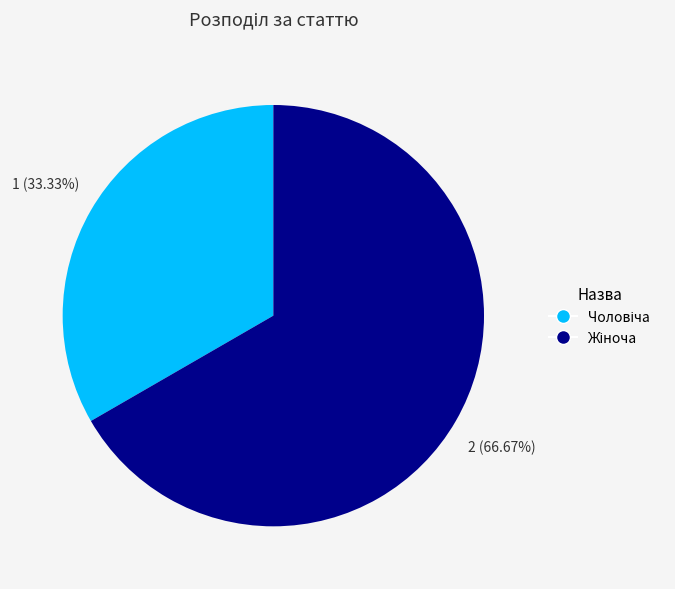

Is there any slice that represents more than half of the pie?

Yes